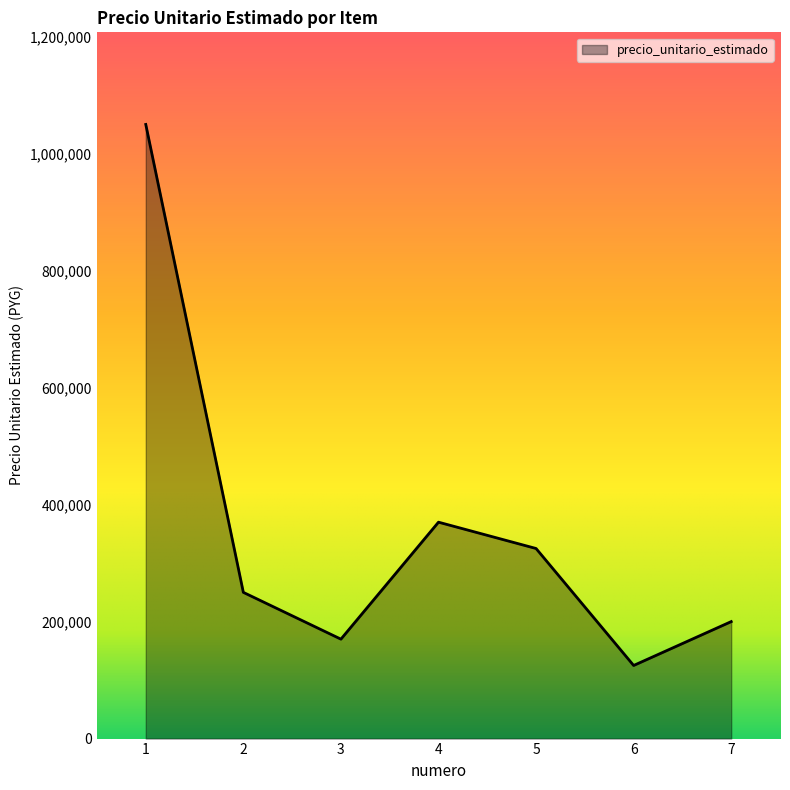

The value at 3 is 277611. True or false?

False